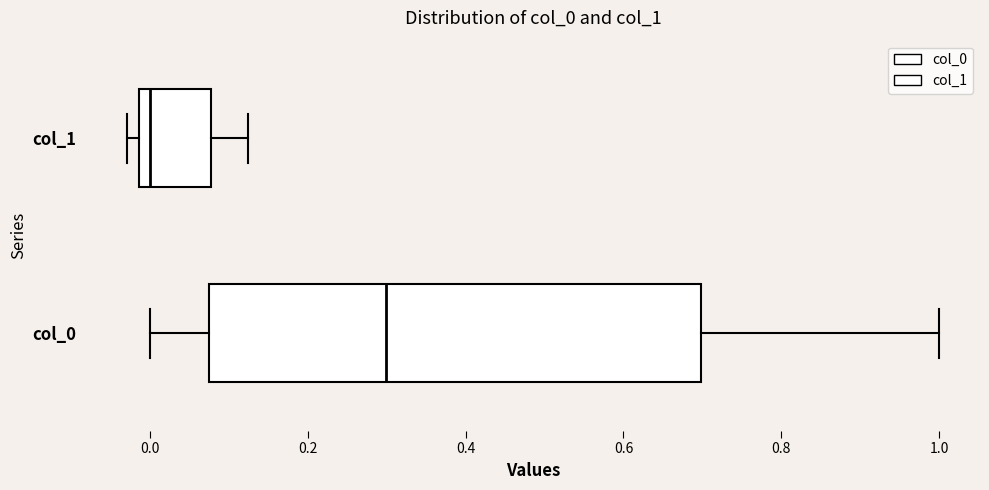

Reading bottom to top, read every box against the x-axis: the position of its median line, the range the box covers, and the ends of its whiskers. The values are not printed on the chart, so give them approximately, as read against the axis.

col_0: median 0.30, box 0.08 to 0.70, whiskers 0.00 to 1.00
col_1: median 0.00, box -0.02 to 0.08, whiskers -0.02 (just left of the box's left edge) to 0.12